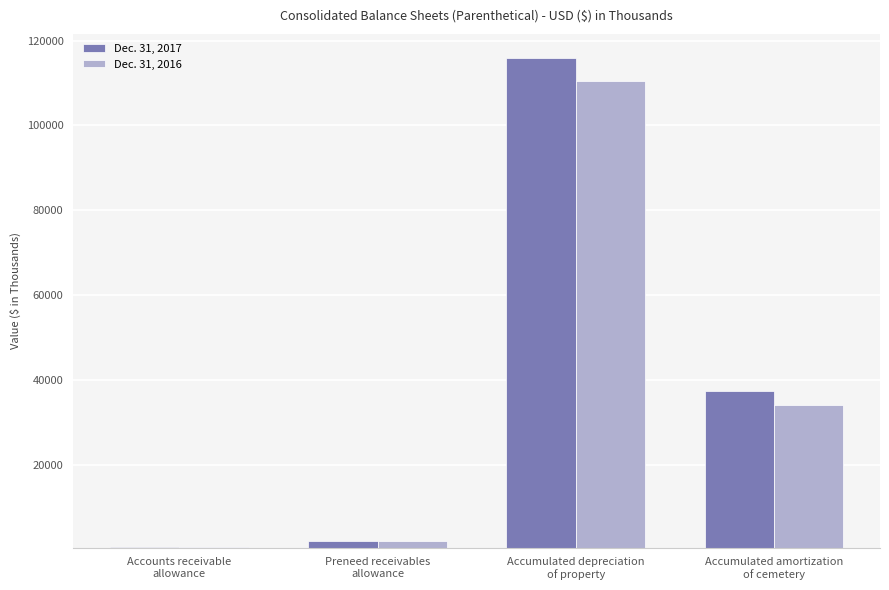

What is the difference between the maximum and minimum values in the Dec. 31, 2016 series?

109763